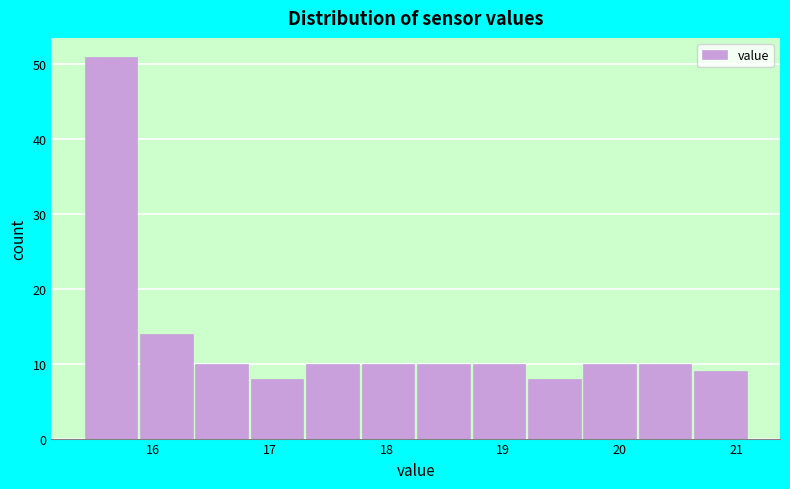

Over which range of the x-axis is the bar tallest?

15.4 to 15.9